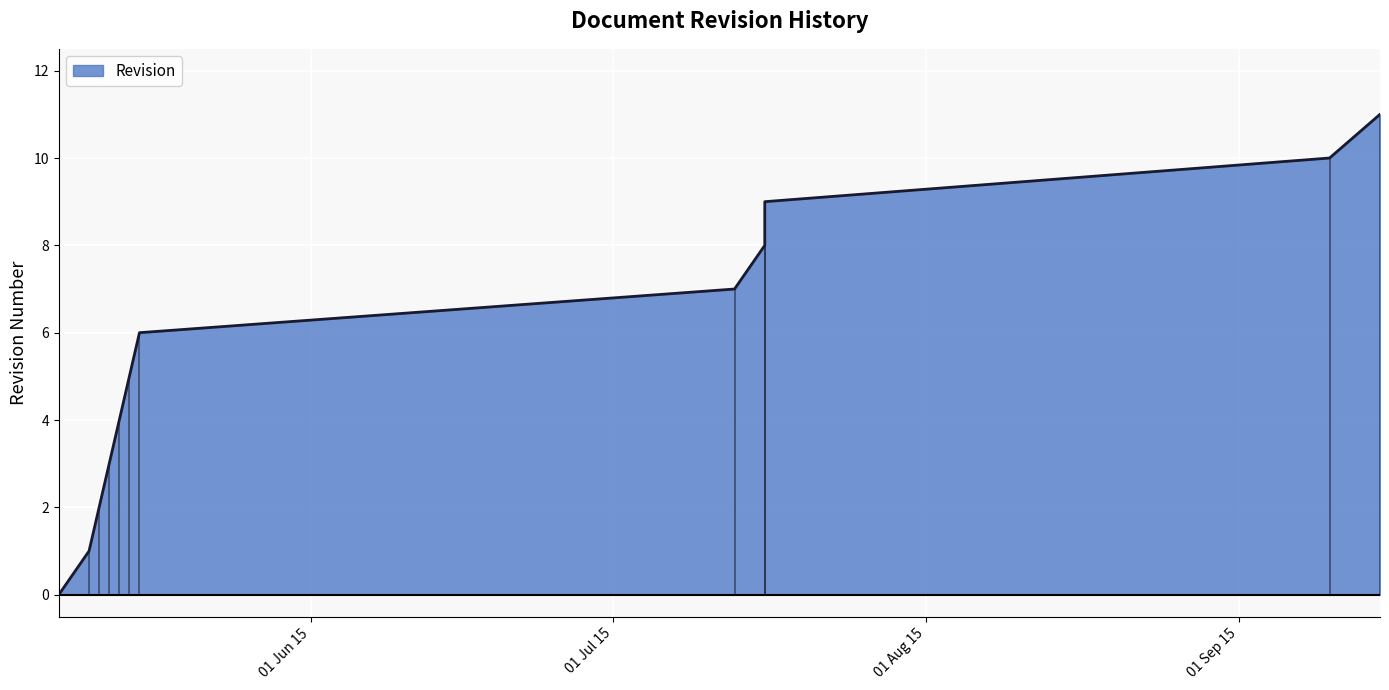

Reading left to right, transcribe all the data shown in this chart.

0	1	2	3	4	5	6	7	8	9	10	11